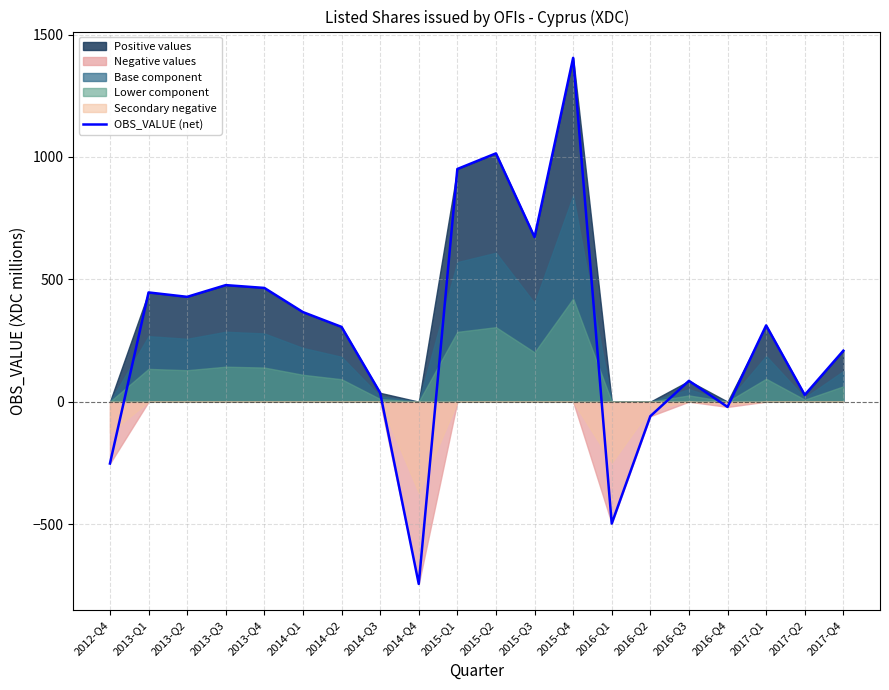

Which has a higher value, 2017-Q1 or 2015-Q4?

2015-Q4